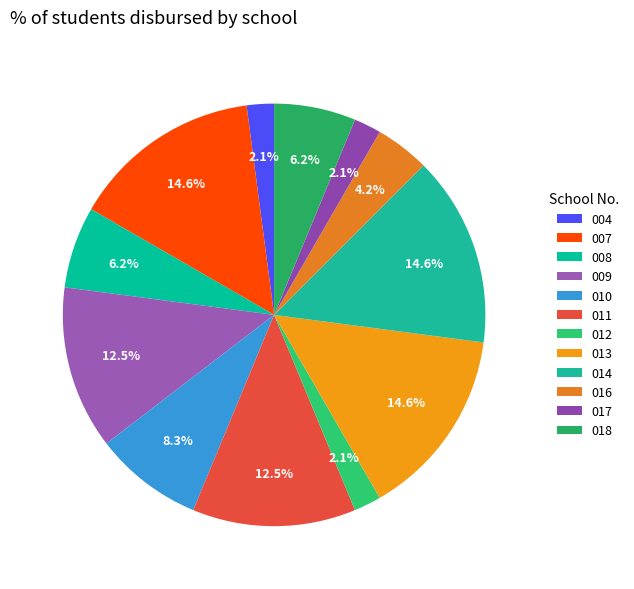

How many slices are in this pie chart?

12